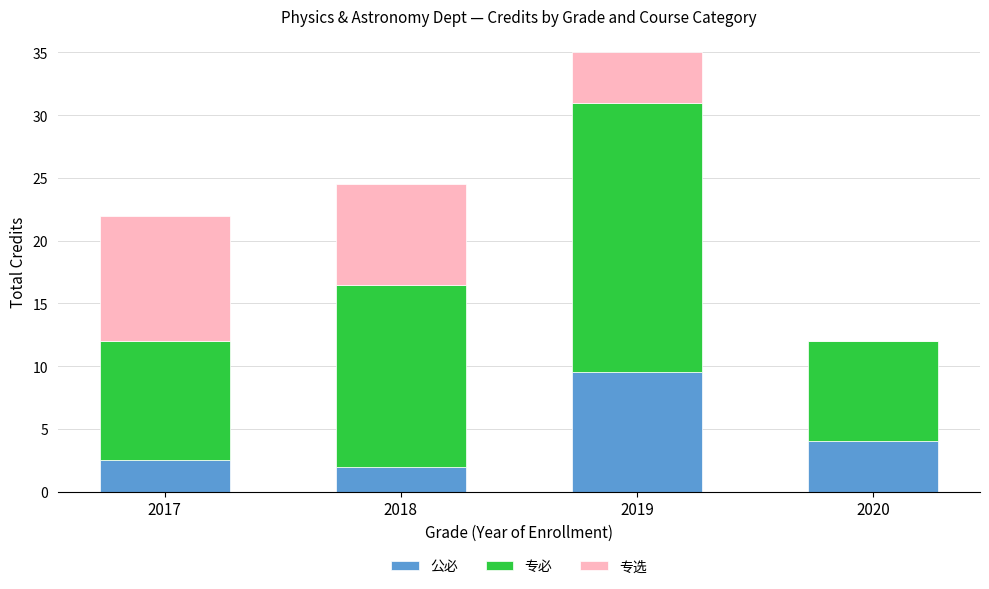

Does the chart contain stacked bars?

Yes